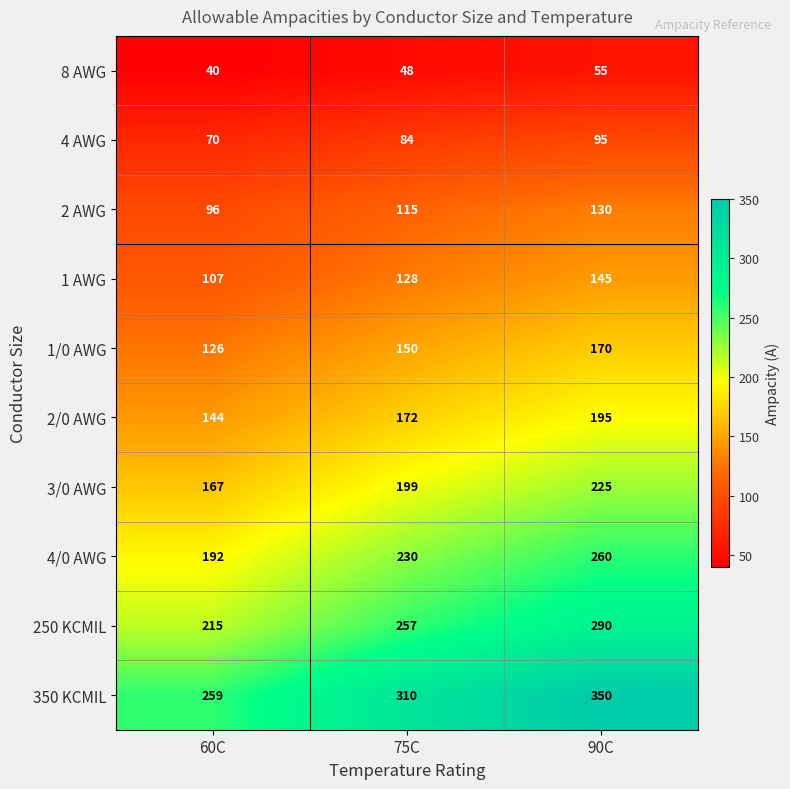

Which series has the largest range (max minus min)?

350 KCMIL